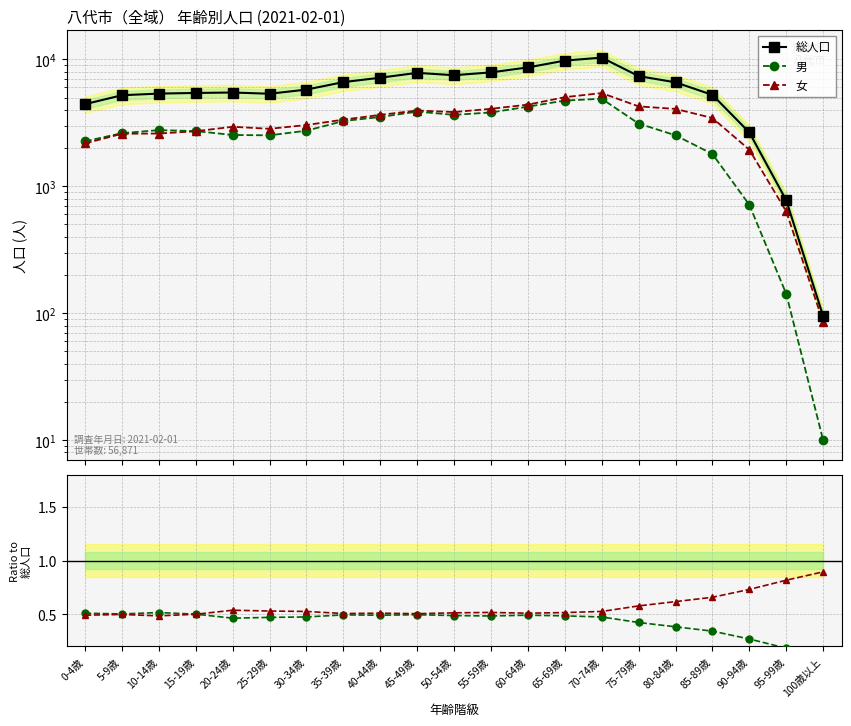

What is the difference between the maximum and second lowest values in the 総人口 series?

9532.0